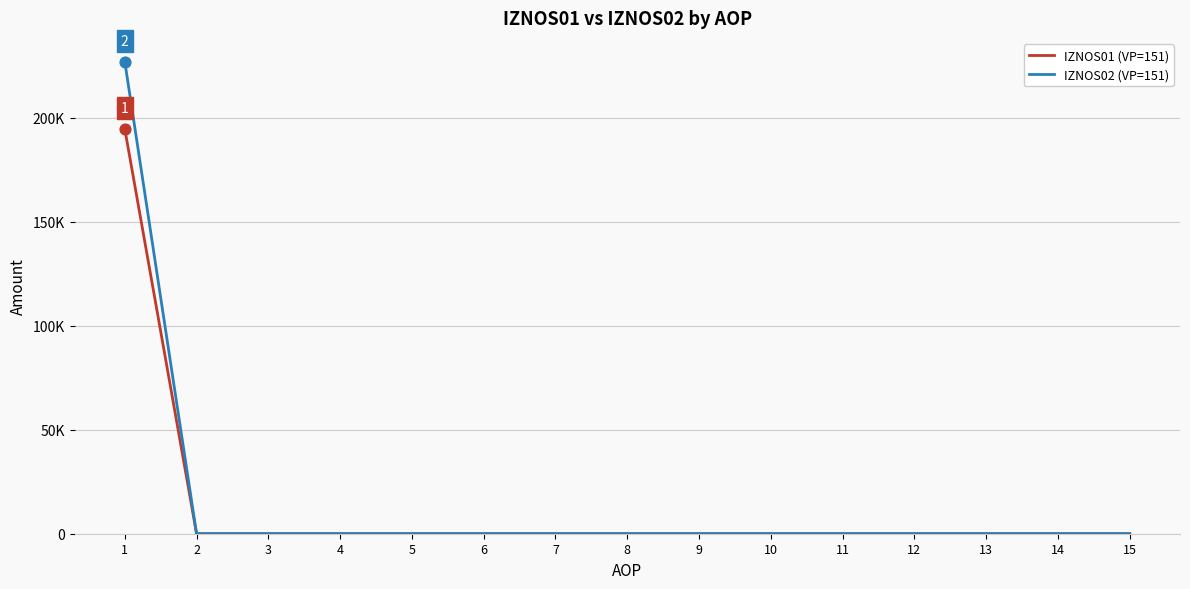

What are all the series names shown in the legend?

IZNOS01 (VP=151), IZNOS02 (VP=151)